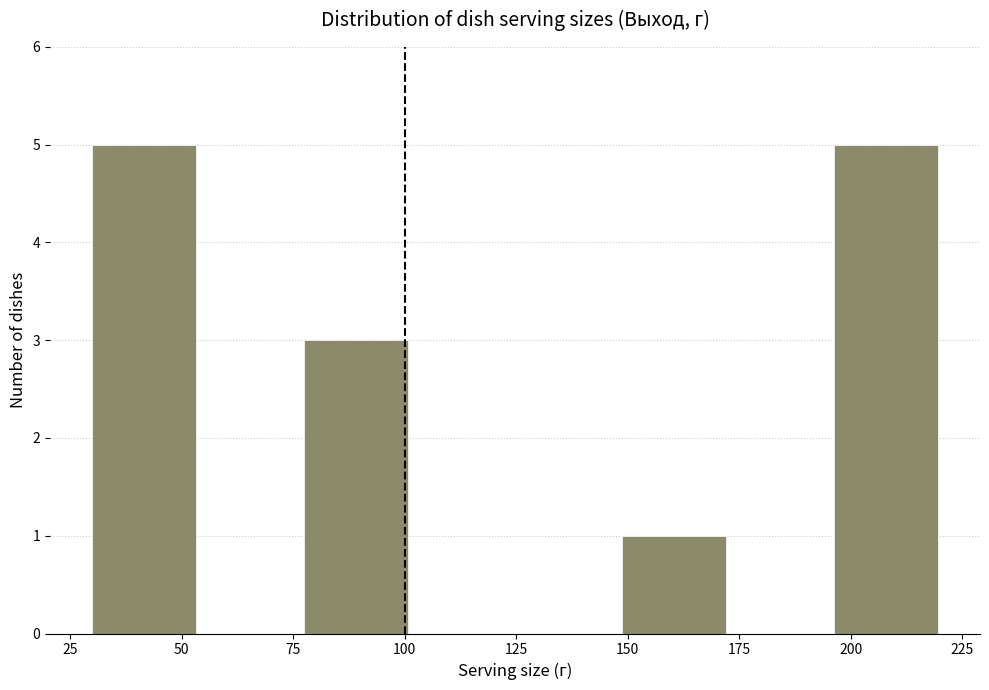

Reading left to right, transcribe this chart: for each bar, give the range it covers on the x-axis and its height. Neither the bar edges nor the heights are printed on the chart, so give them approximately, as read against the axes.

30 to 55: 5
55 to 80: 0
80 to 100: 3
100 to 125: 0
125 to 150: 0
150 to 175: 1
175 to 195: 0
195 to 220: 5